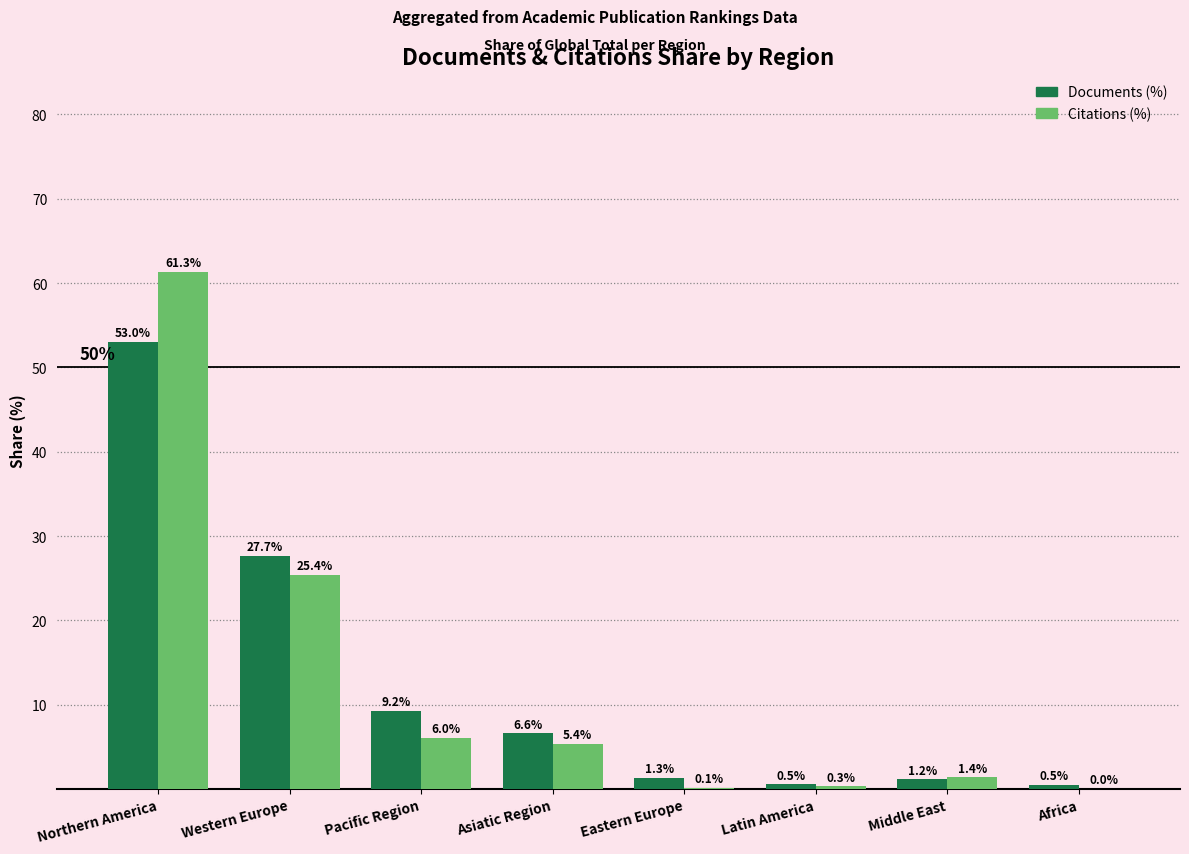

What are all the series names shown in the legend?

Documents (%), Citations (%)